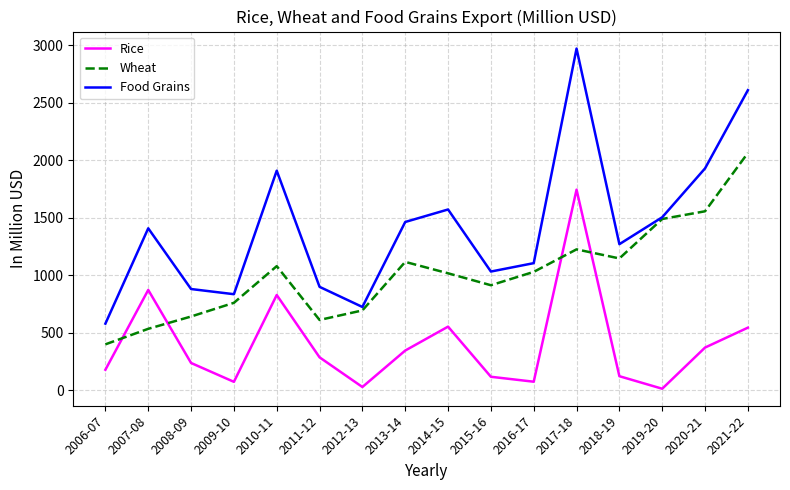

What position from the left is 2013-14?

8